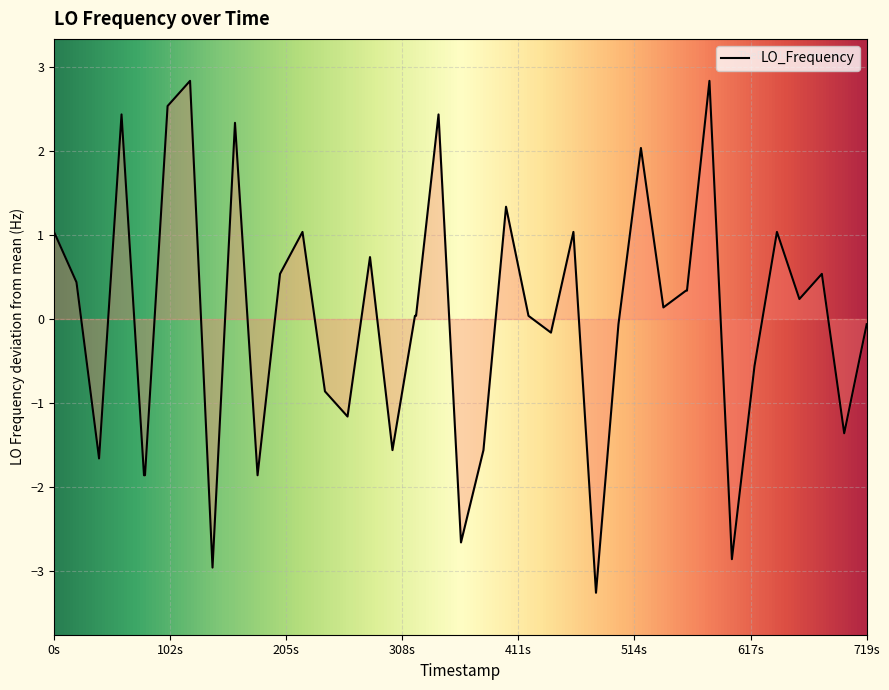

Does the chart display data point markers on the line(s)?

No